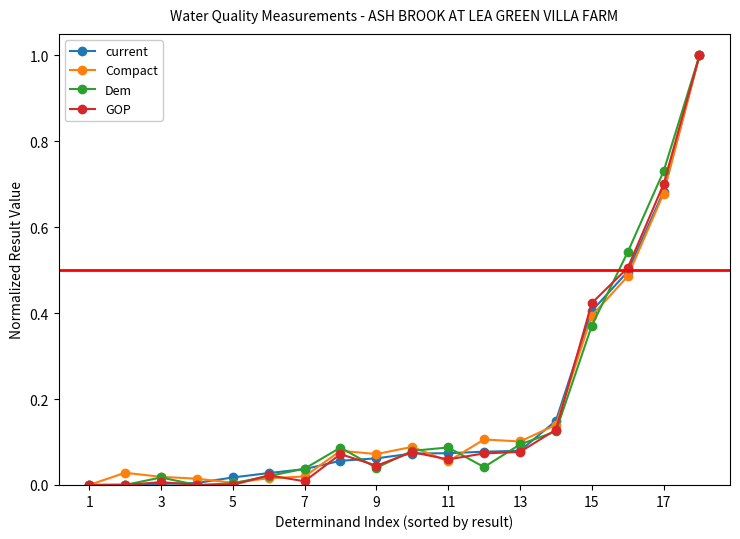

How many data points does each series have?

18